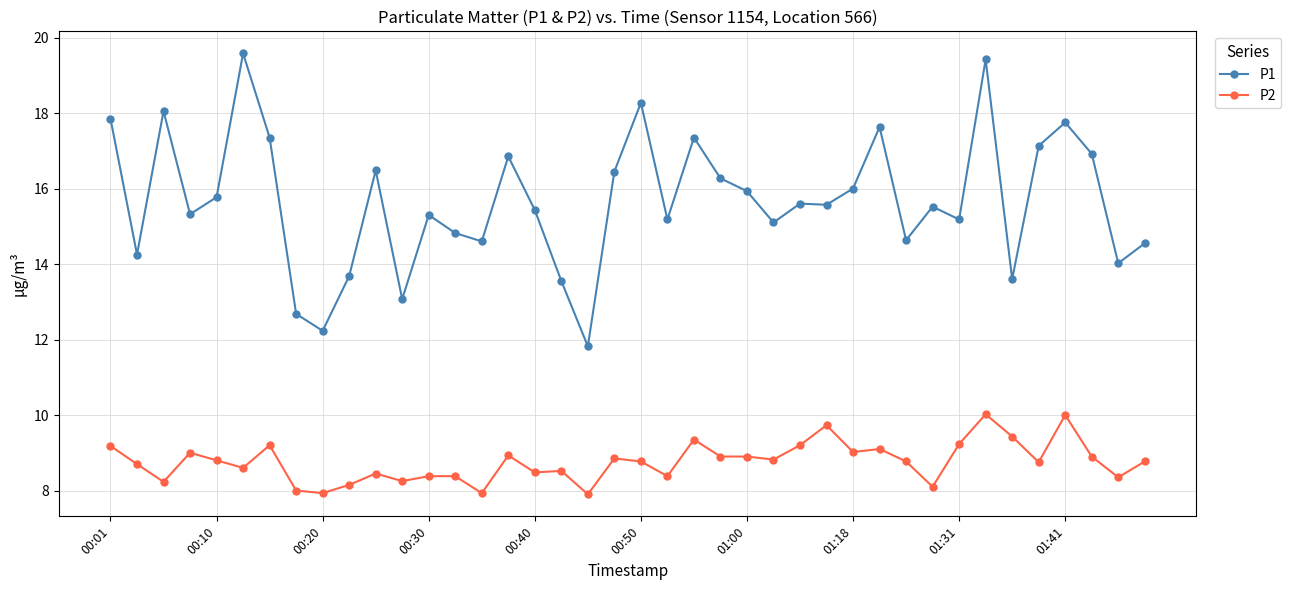

Rank the series by their maximum value, from lowest to highest.

P2, P1